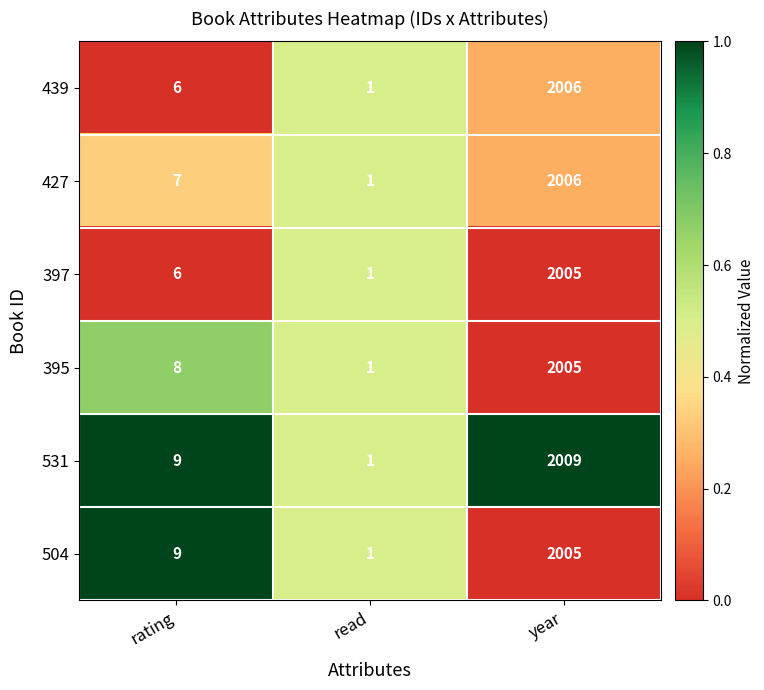

What is the difference between the highest and lowest values at year?

4